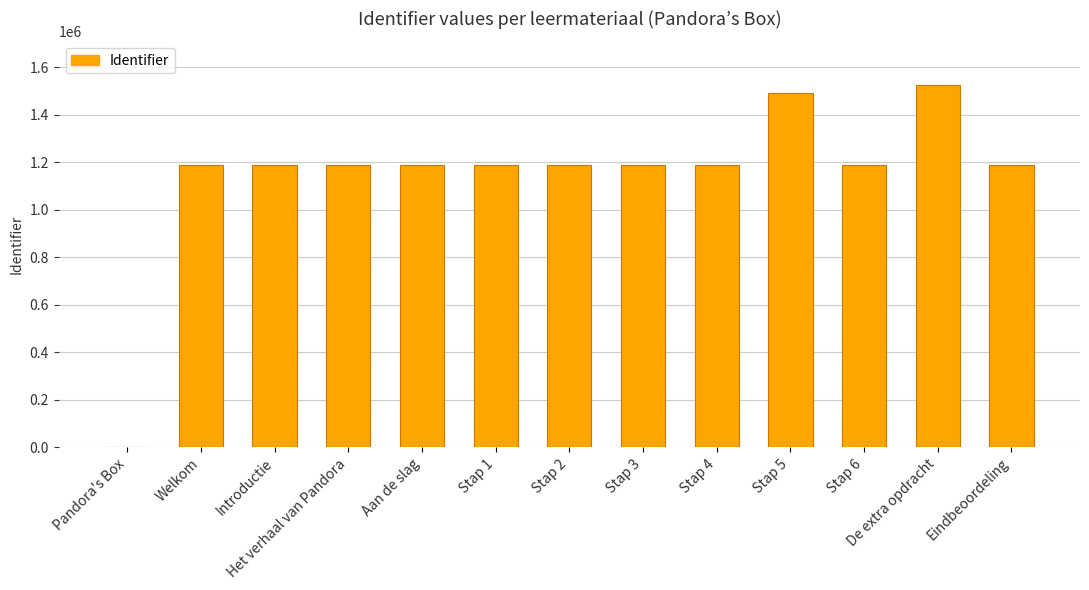

What is the change in value from Welkom to Aan de slag?

-816